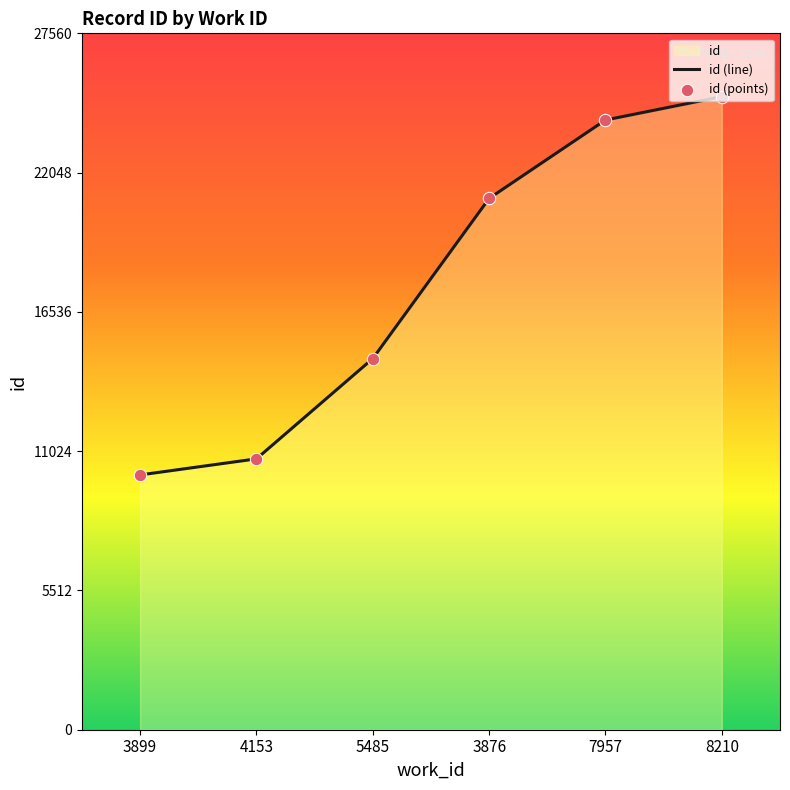

At which category is the sum across all series the highest?

8210